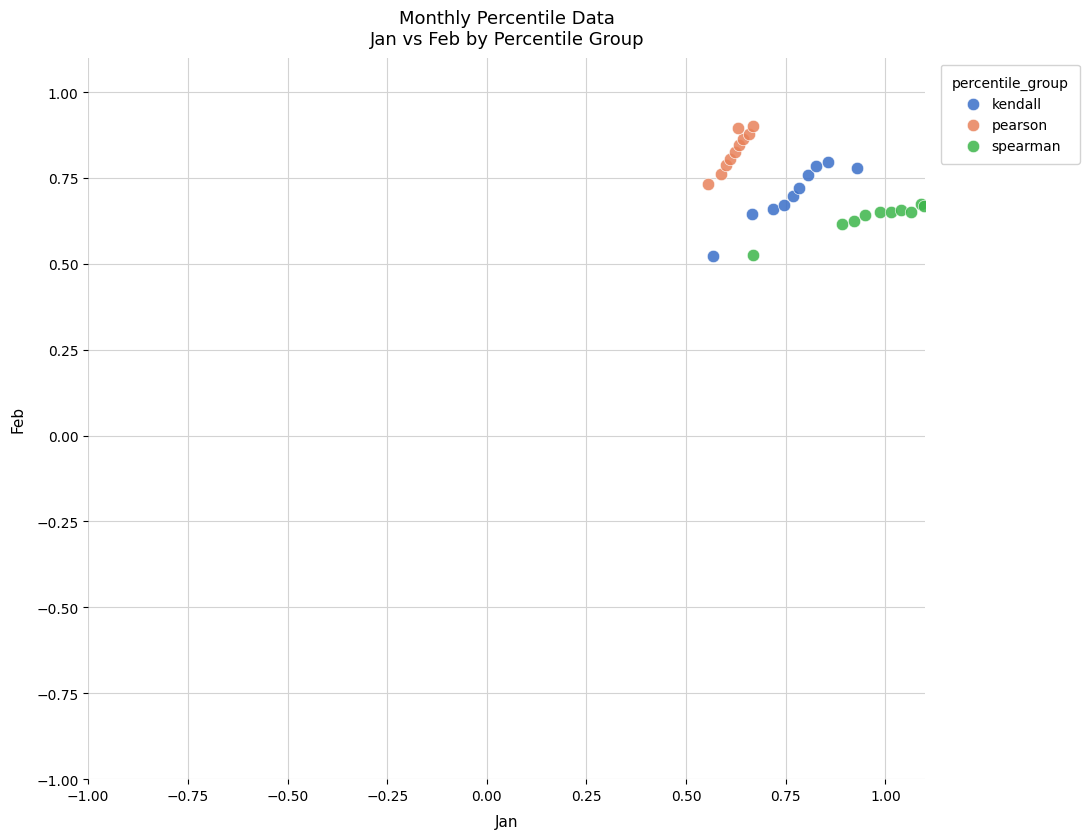

Which series reaches the maximum Y coordinate?

pearson